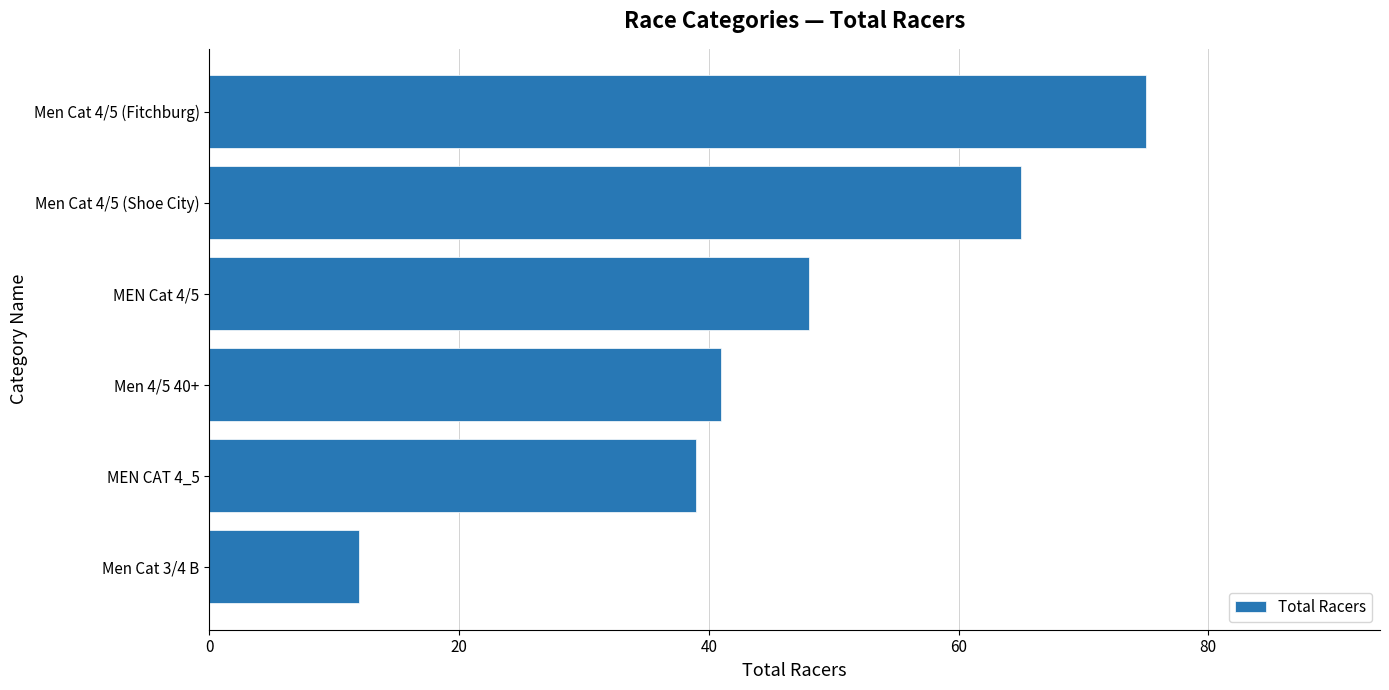

Where is the data nearest to the value 43?

Men 4/5 40+